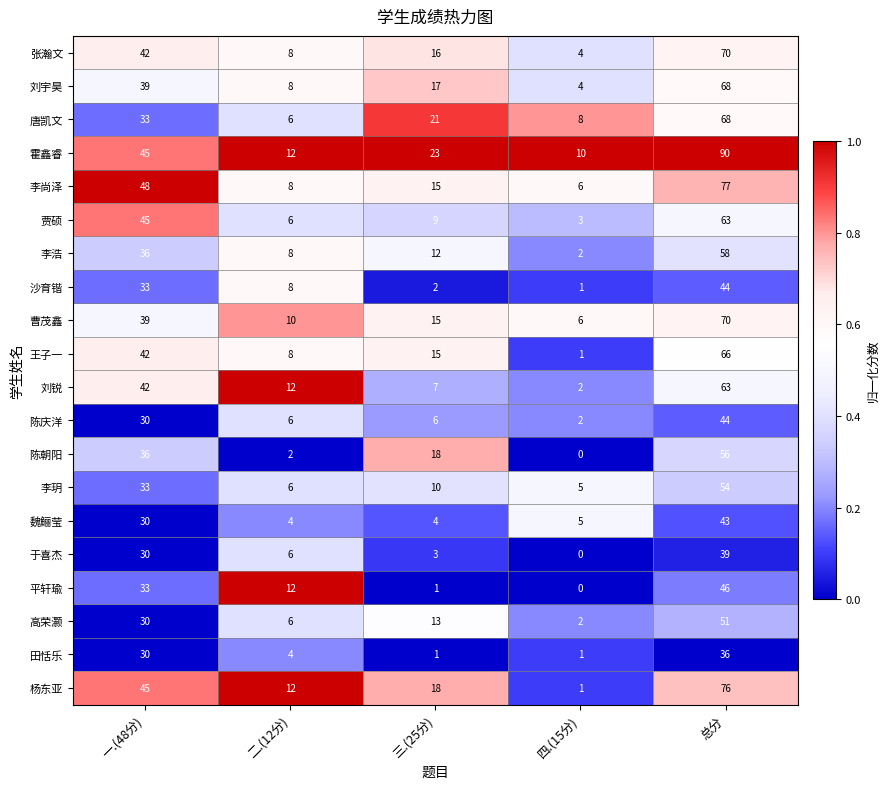

Is the value of 张瀚文 at 总分 greater than the value of 杨东亚 at 四.(15分)?

Yes